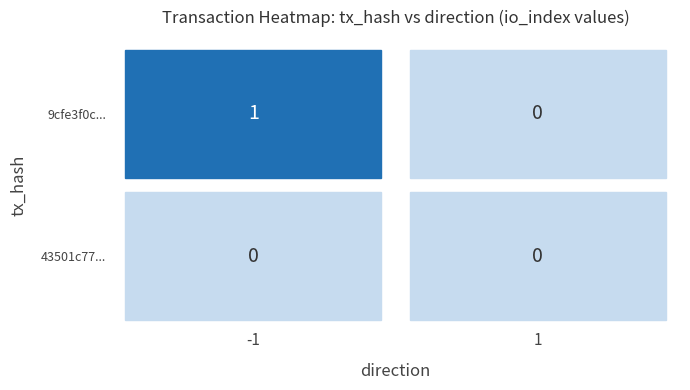

Which series has the largest range (max minus min)?

9cfe3f0c...